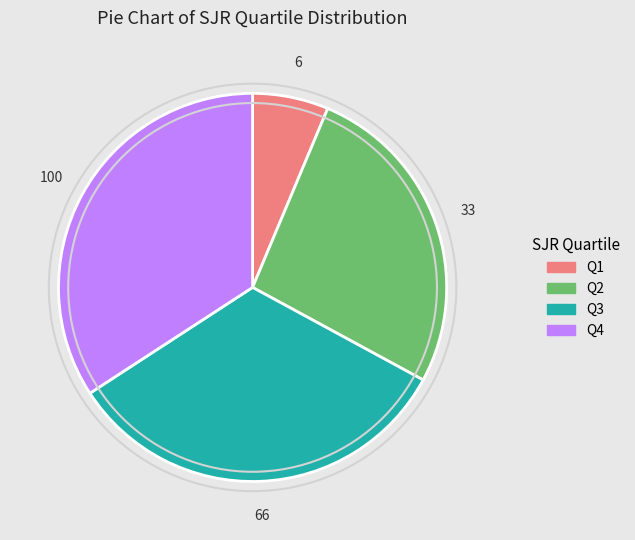

Is Q3 the majority of the pie?

No